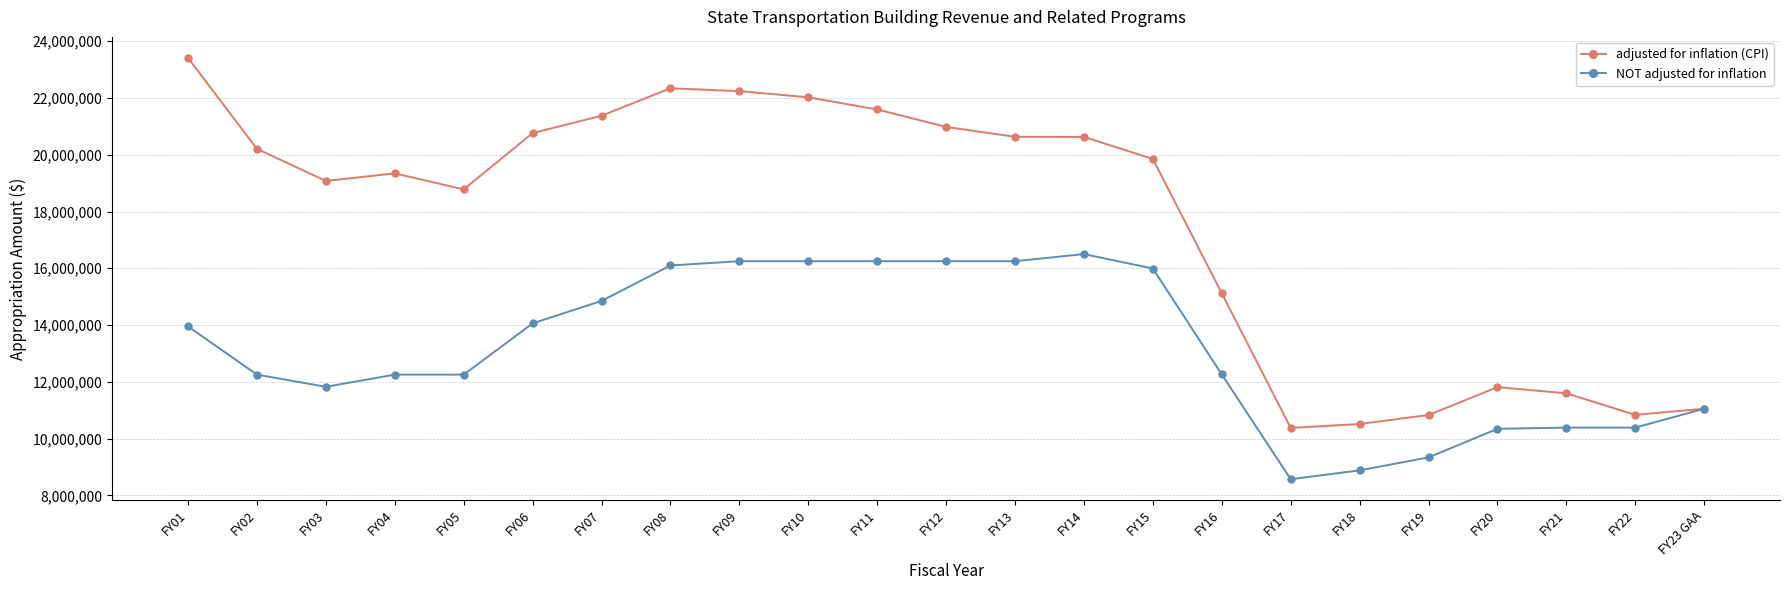

What is the average value of the NOT adjusted for inflation series?

13152649